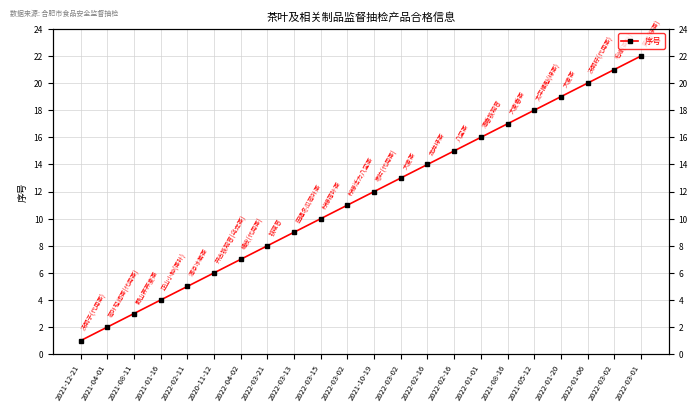

List the labels in order of value, smallest first.

2021-12-21, 2021-04-01, 2021-08-11, 2021-01-16, 2022-02-11, 2020-11-12, 2022-04-02, 2022-03-21, 2022-03-13, 2022-03-15, 2022-03-02, 2021-10-19, 2022-03-02, 2022-02-16, 2022-02-16, 2022-01-01, 2021-08-16, 2021-05-12, 2022-01-20, 2022-01-06, 2022-03-02, 2022-03-01